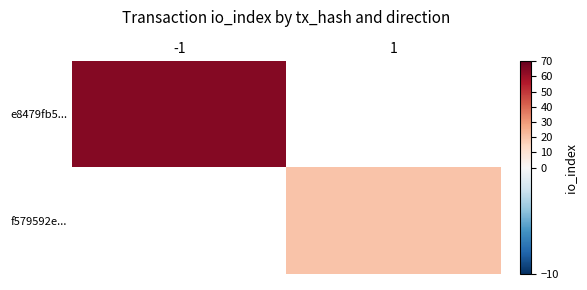

Read the e8479fb5... value at -1.

64.0